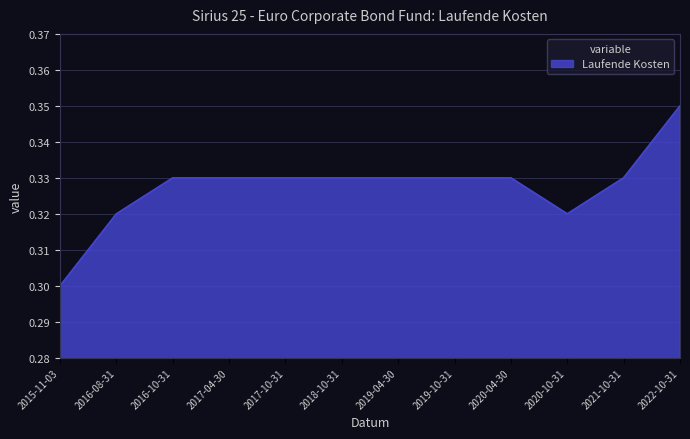

At which category does the chart reach its peak across all series?

2022-10-31